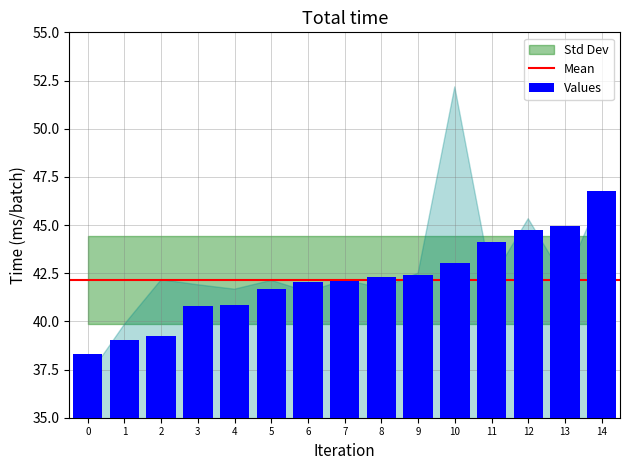

What is the average value?

42.2